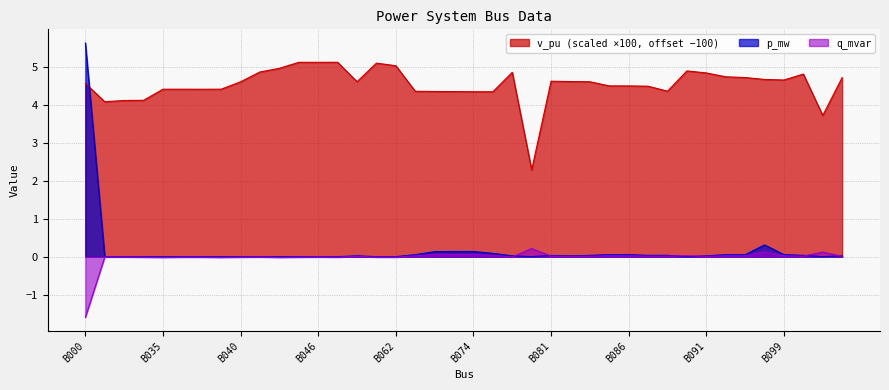

Where does the q_mvar series first go above 0?

B060